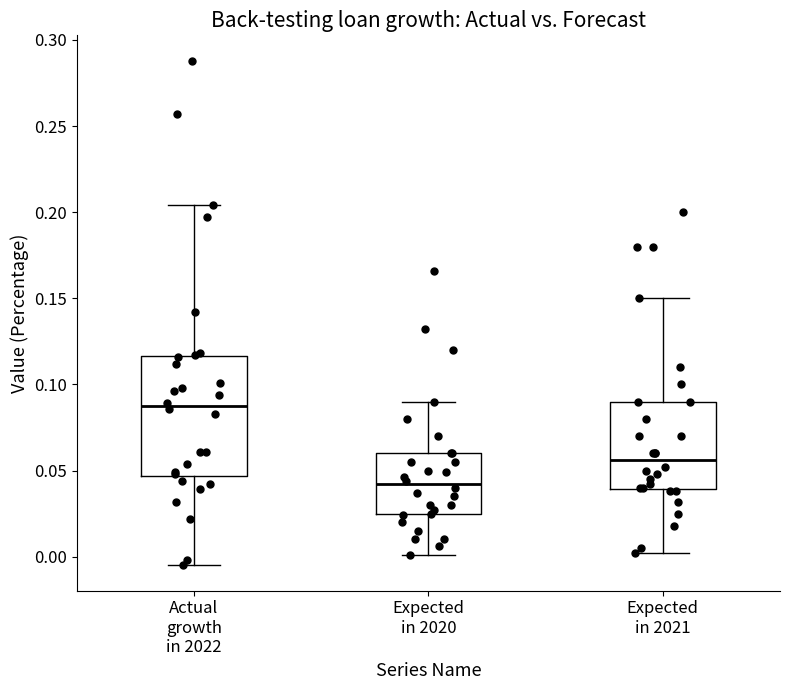

Reading left to right, transcribe this box plot: for each box, give where its median line is, the range the box spans, and where its two whiskers end, as read against the y-axis. The values are not printed on the chart, so give them approximately, as read against the axis.

Actual growth in 2022: median 0.090, box 0.045 to 0.115, whiskers -0.005 to 0.205
Expected in 2020: median 0.040, box 0.025 to 0.060, whiskers 0.000 to 0.090
Expected in 2021: median 0.055, box 0.040 to 0.090, whiskers 0.000 to 0.150